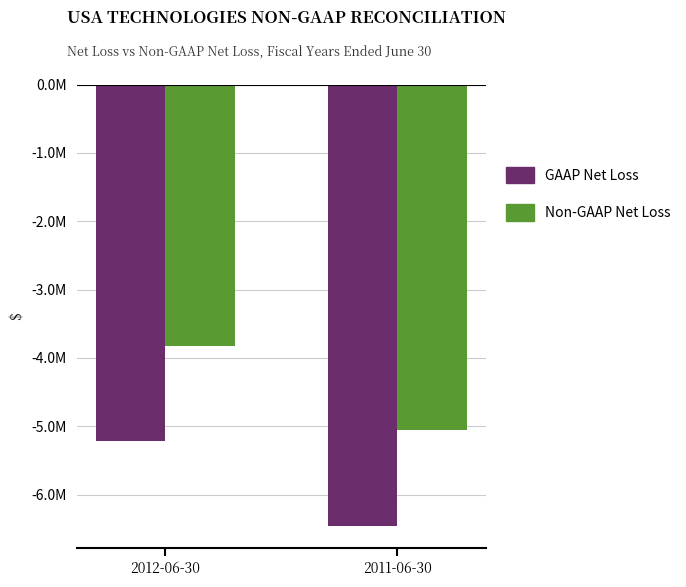

Count the GAAP Net Loss values in the range -6457067 to -5211238.

2